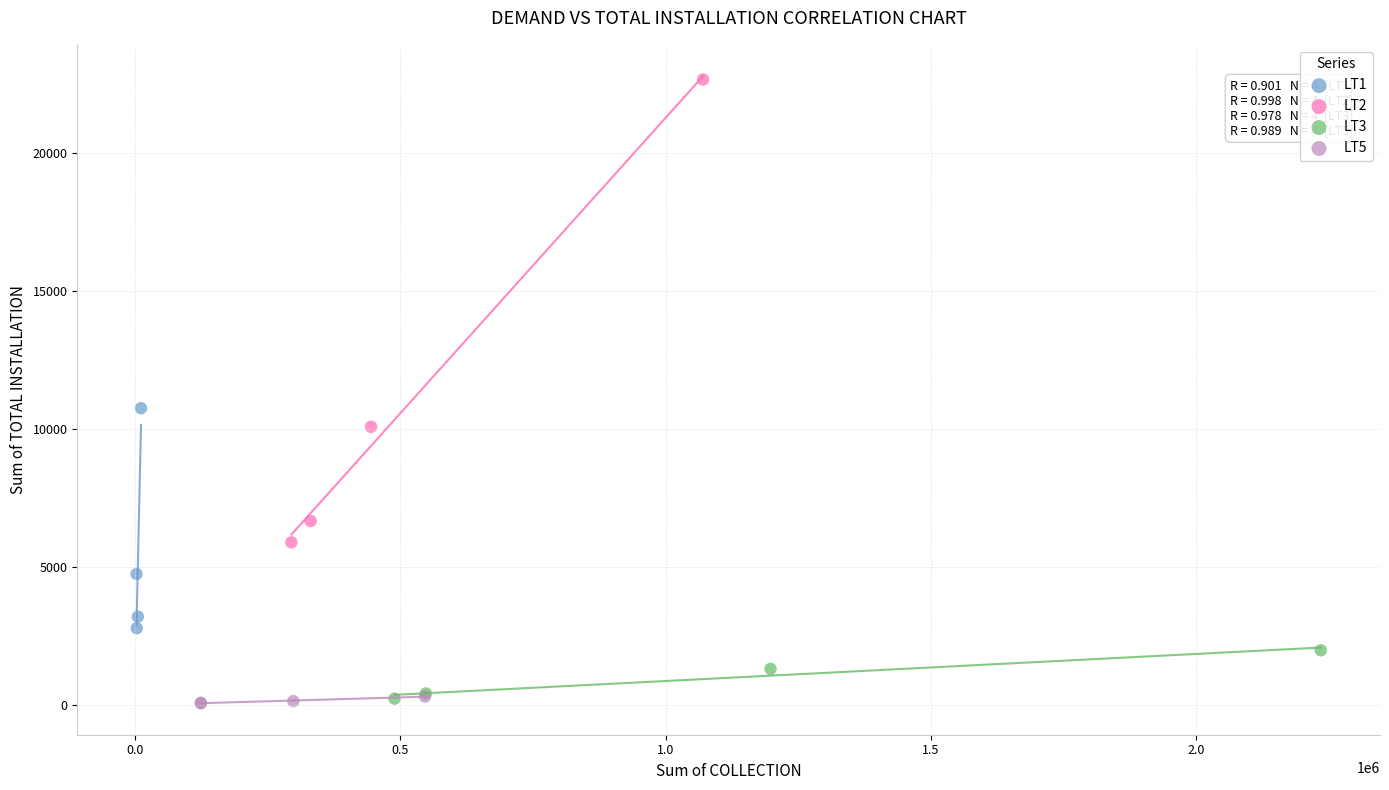

Which series contains the highest Y value?

LT2